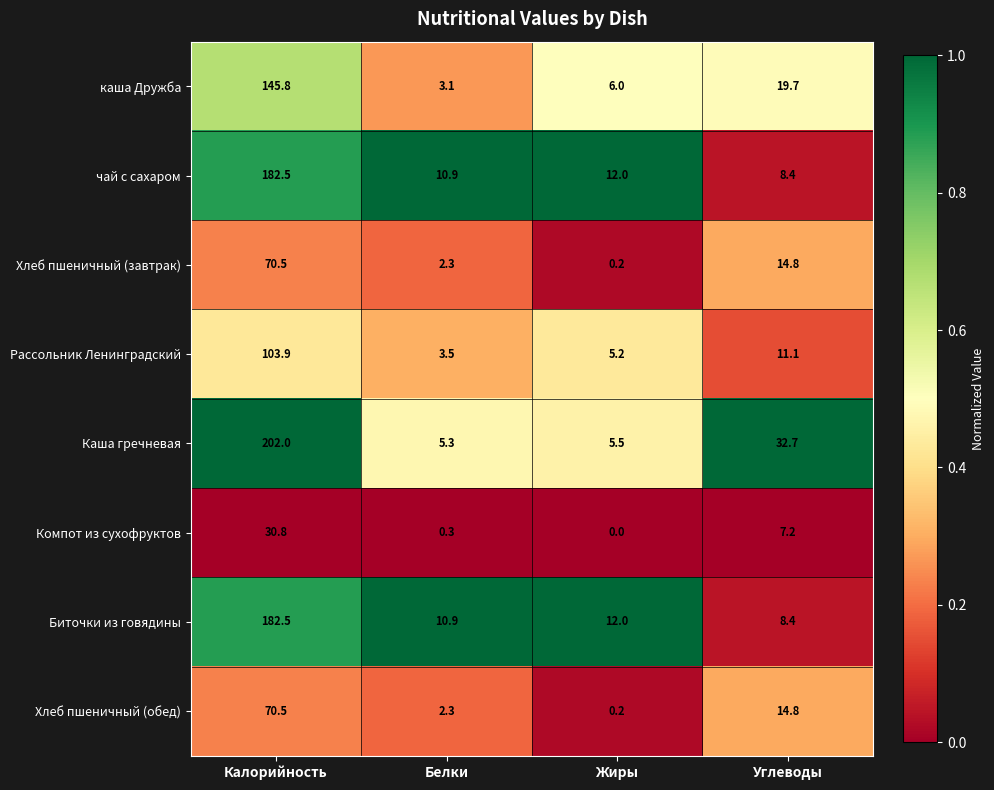

List the labels in order of Хлеб пшеничный (обед) value, largest first.

Калорийность, Углеводы, Белки, Жиры